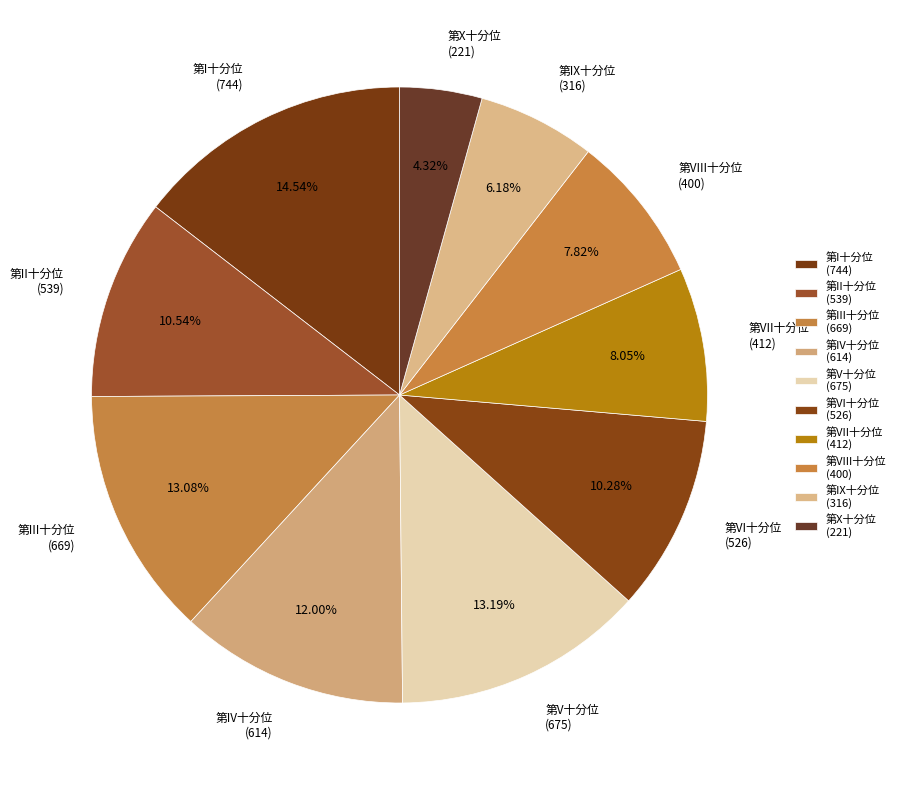

How many slices are in this pie chart?

10